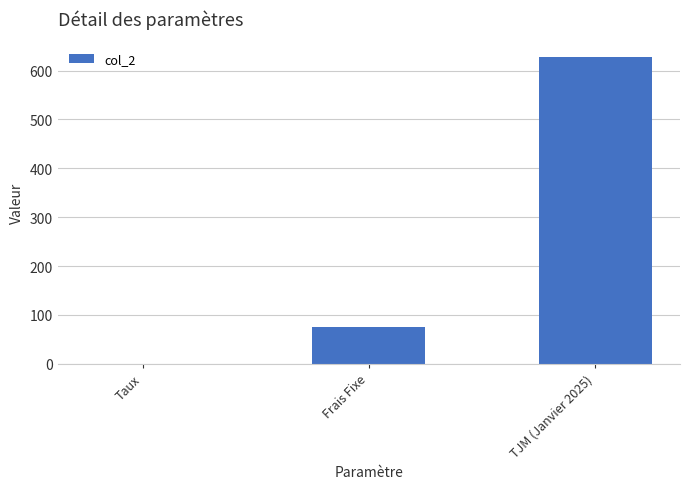

What is the greatest value displayed?

628.5